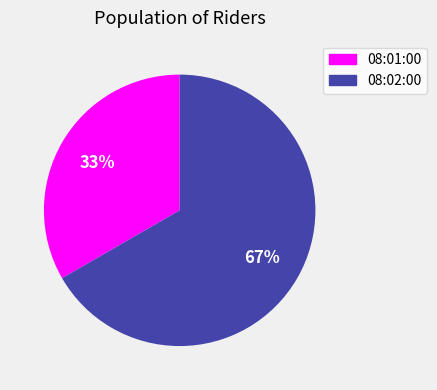

Do 08:01:00 and 08:02:00 together represent more than half of the pie?

Yes